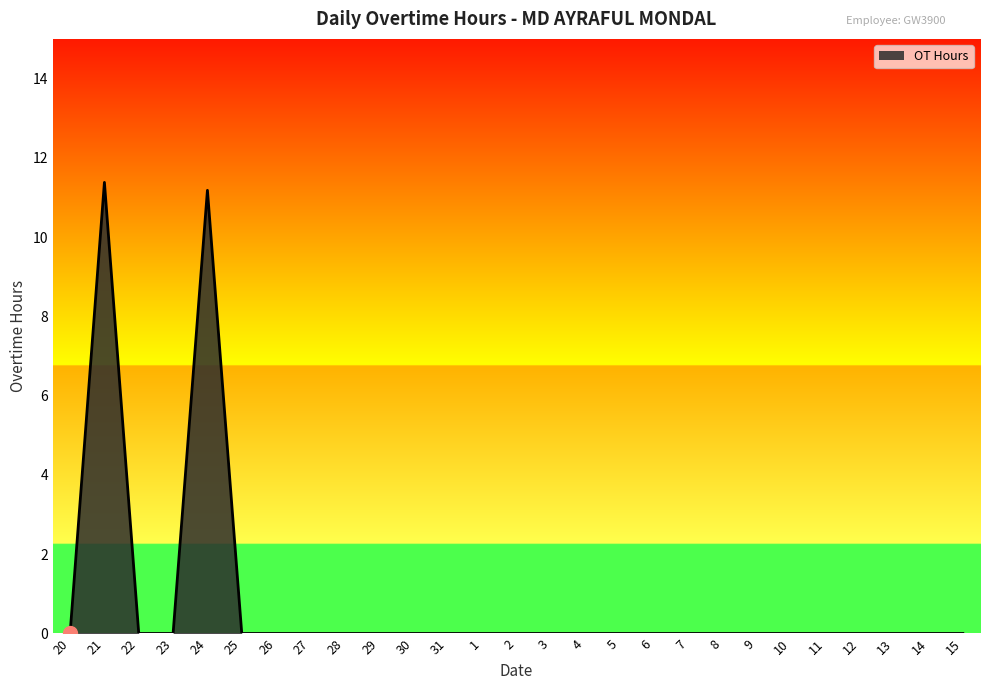

Reading right to left, list all the values displayed in this chart.

0.0	0.0	0.0	0.0	0.0	0.0	0.0	0.0	0.0	0.0	0.0	0.0	0.0	0.0	0.0	0.0	0.0	0.0	0.0	0.0	0.0	0.0	11.2	0.0	0.0	11.4	0.0